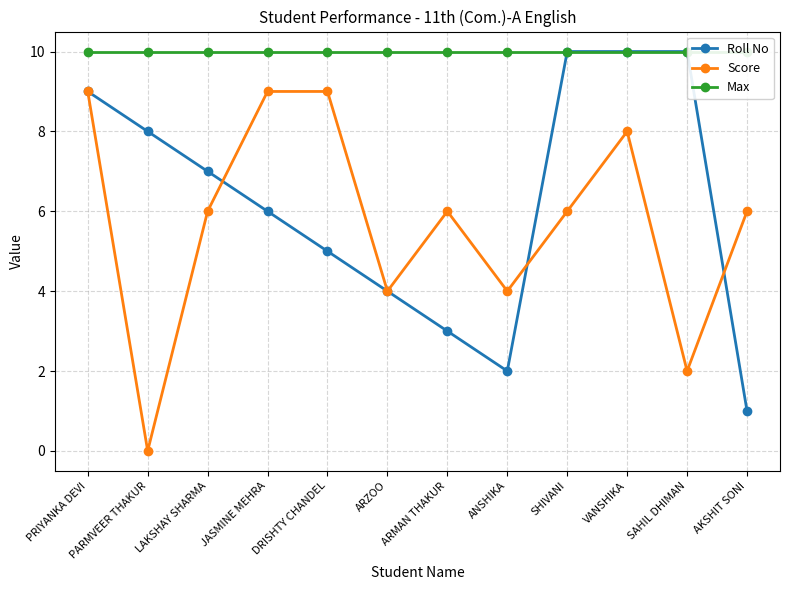

List the series in order of their peak value, lowest first.

Score, Roll No, Max